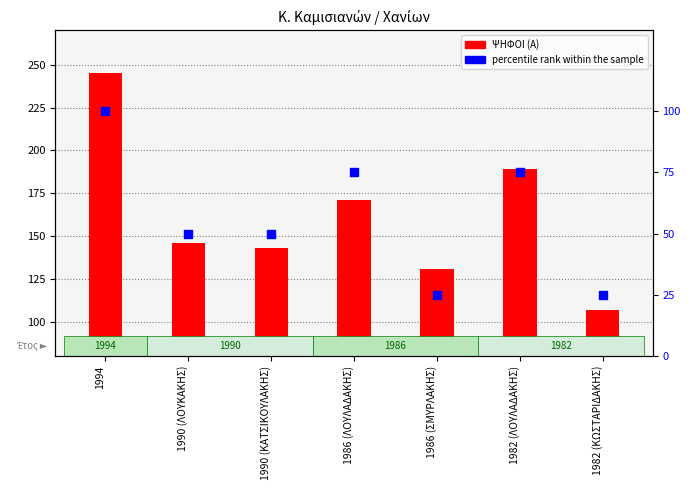

Which series reaches the maximum Y coordinate?

ΨΗΦΟΙ (Α)